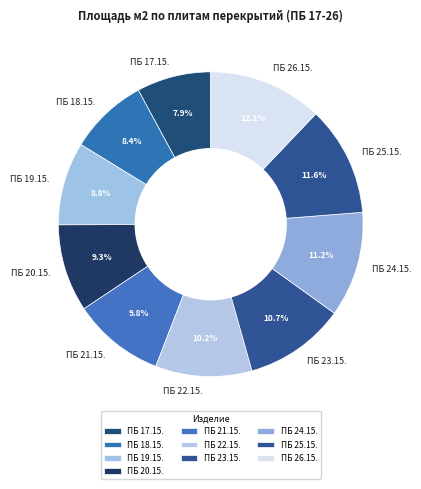

Does ПБ 26.15. account for over 50% of the chart?

No